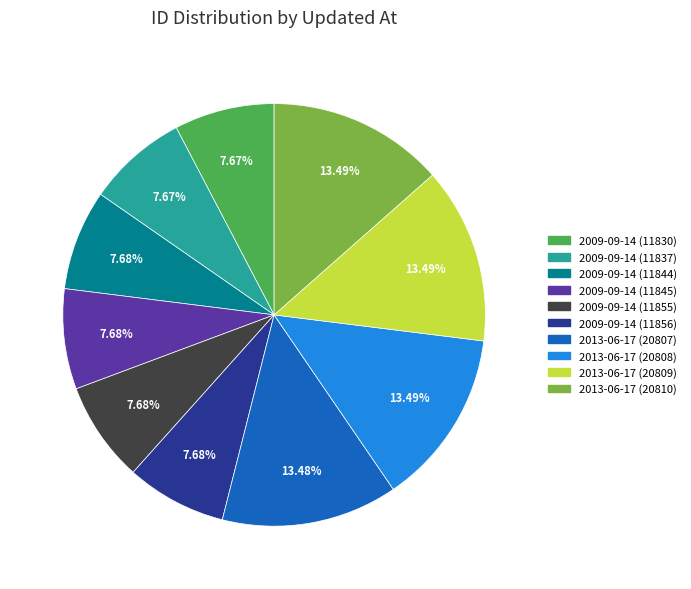

Count the number of slices in the pie.

10